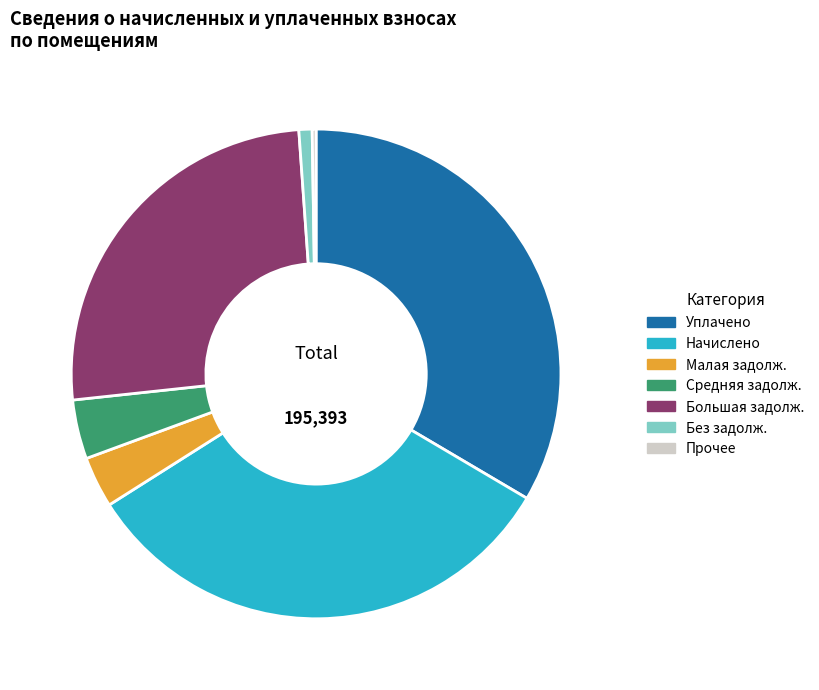

Do Средняя задолж. and Без задолж. together represent more than half of the pie?

No